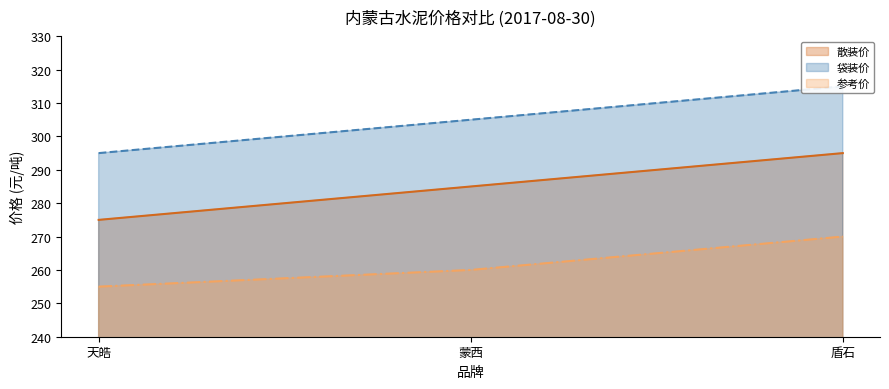

List the series in order of their peak value, lowest first.

参考价, 散装价, 袋装价